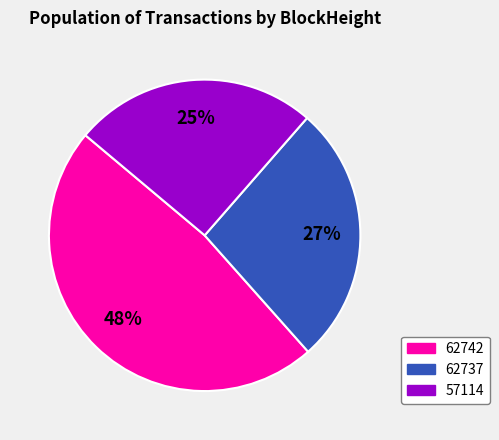

Does any single category account for the majority?

No